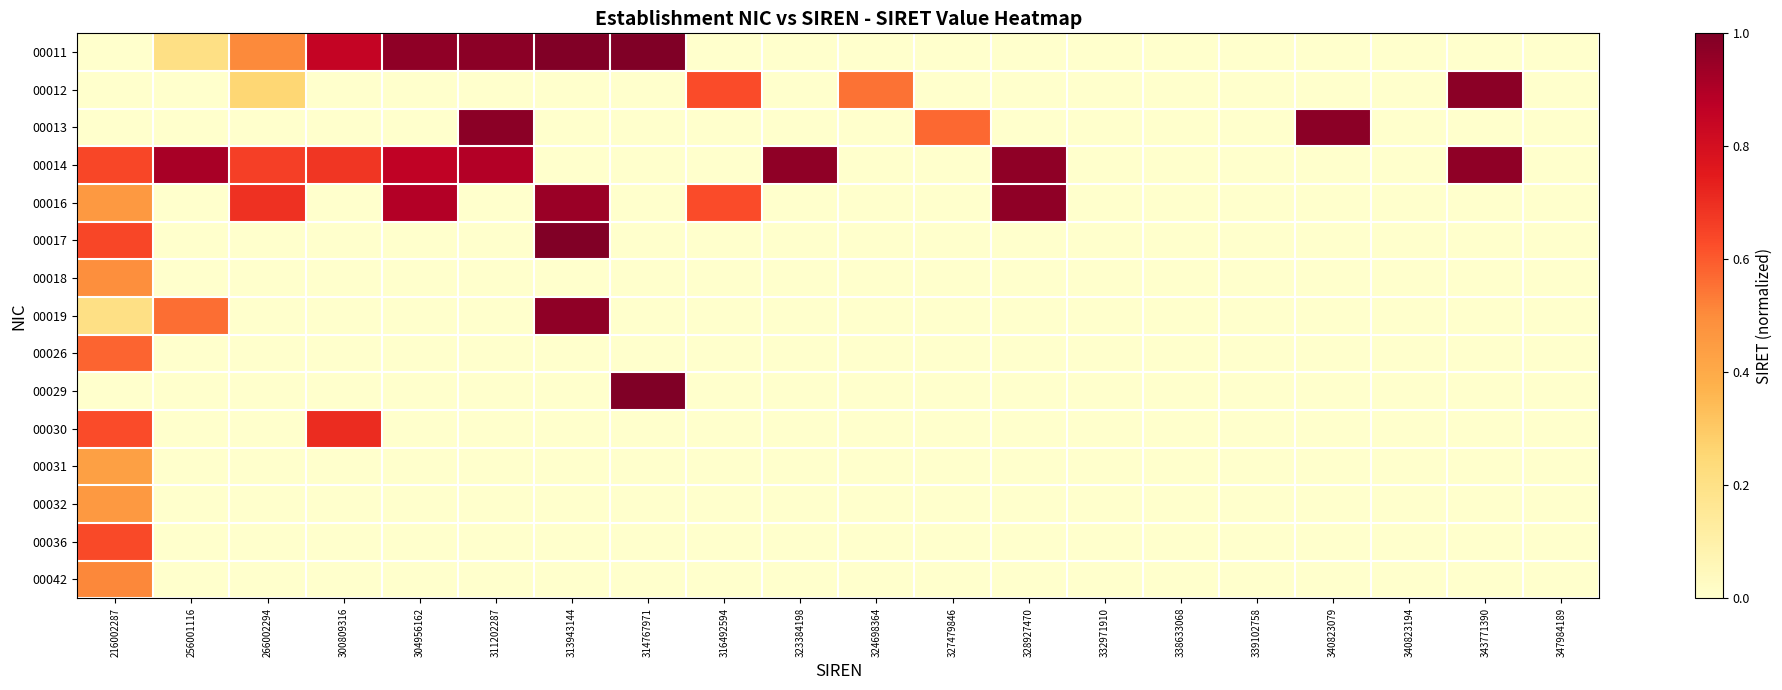

Reading left to right, what are all the values shown in this chart?

00011: 216002287=0.0	256001116=0.2	266002294=0.5	300809316=0.9	304956162=1.0	311202287=1.0	313943144=1.0	314767971=1.0	316492594=0.0	323384198=0.0	324698364=0.0	327479846=0.0	328927470=0.0	332971910=0.0	338633068=0.0	339102758=0.0	340823079=0.0	340823194=0.0	343771390=0.0	347984189=0.0
00012: 216002287=0.0	256001116=0.0	266002294=0.3	300809316=0.0	304956162=0.0	311202287=0.0	313943144=0.0	314767971=0.0	316492594=0.6	323384198=0.0	324698364=0.6	327479846=0.0	328927470=0.0	332971910=0.0	338633068=0.0	339102758=0.0	340823079=0.0	340823194=0.0	343771390=1.0	347984189=0.0
00013: 216002287=0.0	256001116=0.0	266002294=0.0	300809316=0.0	304956162=0.0	311202287=1.0	313943144=0.0	314767971=0.0	316492594=0.0	323384198=0.0	324698364=0.0	327479846=0.6	328927470=0.0	332971910=0.0	338633068=0.0	339102758=0.0	340823079=1.0	340823194=0.0	343771390=0.0	347984189=0.0
00014: 216002287=0.6	256001116=0.9	266002294=0.7	300809316=0.7	304956162=0.9	311202287=0.9	313943144=0.0	314767971=0.0	316492594=0.0	323384198=1.0	324698364=0.0	327479846=0.0	328927470=1.0	332971910=0.0	338633068=0.0	339102758=0.0	340823079=0.0	340823194=0.0	343771390=1.0	347984189=0.0
00016: 216002287=0.5	256001116=0.0	266002294=0.7	300809316=0.0	304956162=0.9	311202287=0.0	313943144=0.9	314767971=0.0	316492594=0.6	323384198=0.0	324698364=0.0	327479846=0.0	328927470=1.0	332971910=0.0	338633068=0.0	339102758=0.0	340823079=0.0	340823194=0.0	343771390=0.0	347984189=0.0
00017: 216002287=0.6	256001116=0.0	266002294=0.0	300809316=0.0	304956162=0.0	311202287=0.0	313943144=1.0	314767971=0.0	316492594=0.0	323384198=0.0	324698364=0.0	327479846=0.0	328927470=0.0	332971910=0.0	338633068=0.0	339102758=0.0	340823079=0.0	340823194=0.0	343771390=0.0	347984189=0.0
00018: 216002287=0.5	256001116=0.0	266002294=0.0	300809316=0.0	304956162=0.0	311202287=0.0	313943144=0.0	314767971=0.0	316492594=0.0	323384198=0.0	324698364=0.0	327479846=0.0	328927470=0.0	332971910=0.0	338633068=0.0	339102758=0.0	340823079=0.0	340823194=0.0	343771390=0.0	347984189=0.0
00019: 216002287=0.2	256001116=0.6	266002294=0.0	300809316=0.0	304956162=0.0	311202287=0.0	313943144=1.0	314767971=0.0	316492594=0.0	323384198=0.0	324698364=0.0	327479846=0.0	328927470=0.0	332971910=0.0	338633068=0.0	339102758=0.0	340823079=0.0	340823194=0.0	343771390=0.0	347984189=0.0
00026: 216002287=0.6	256001116=0.0	266002294=0.0	300809316=0.0	304956162=0.0	311202287=0.0	313943144=0.0	314767971=0.0	316492594=0.0	323384198=0.0	324698364=0.0	327479846=0.0	328927470=0.0	332971910=0.0	338633068=0.0	339102758=0.0	340823079=0.0	340823194=0.0	343771390=0.0	347984189=0.0
00029: 216002287=0.0	256001116=0.0	266002294=0.0	300809316=0.0	304956162=0.0	311202287=0.0	313943144=0.0	314767971=1.0	316492594=0.0	323384198=0.0	324698364=0.0	327479846=0.0	328927470=0.0	332971910=0.0	338633068=0.0	339102758=0.0	340823079=0.0	340823194=0.0	343771390=0.0	347984189=0.0
00030: 216002287=0.6	256001116=0.0	266002294=0.0	300809316=0.7	304956162=0.0	311202287=0.0	313943144=0.0	314767971=0.0	316492594=0.0	323384198=0.0	324698364=0.0	327479846=0.0	328927470=0.0	332971910=0.0	338633068=0.0	339102758=0.0	340823079=0.0	340823194=0.0	343771390=0.0	347984189=0.0
00031: 216002287=0.4	256001116=0.0	266002294=0.0	300809316=0.0	304956162=0.0	311202287=0.0	313943144=0.0	314767971=0.0	316492594=0.0	323384198=0.0	324698364=0.0	327479846=0.0	328927470=0.0	332971910=0.0	338633068=0.0	339102758=0.0	340823079=0.0	340823194=0.0	343771390=0.0	347984189=0.0
00032: 216002287=0.5	256001116=0.0	266002294=0.0	300809316=0.0	304956162=0.0	311202287=0.0	313943144=0.0	314767971=0.0	316492594=0.0	323384198=0.0	324698364=0.0	327479846=0.0	328927470=0.0	332971910=0.0	338633068=0.0	339102758=0.0	340823079=0.0	340823194=0.0	343771390=0.0	347984189=0.0
00036: 216002287=0.6	256001116=0.0	266002294=0.0	300809316=0.0	304956162=0.0	311202287=0.0	313943144=0.0	314767971=0.0	316492594=0.0	323384198=0.0	324698364=0.0	327479846=0.0	328927470=0.0	332971910=0.0	338633068=0.0	339102758=0.0	340823079=0.0	340823194=0.0	343771390=0.0	347984189=0.0
00042: 216002287=0.5	256001116=0.0	266002294=0.0	300809316=0.0	304956162=0.0	311202287=0.0	313943144=0.0	314767971=0.0	316492594=0.0	323384198=0.0	324698364=0.0	327479846=0.0	328927470=0.0	332971910=0.0	338633068=0.0	339102758=0.0	340823079=0.0	340823194=0.0	343771390=0.0	347984189=0.0